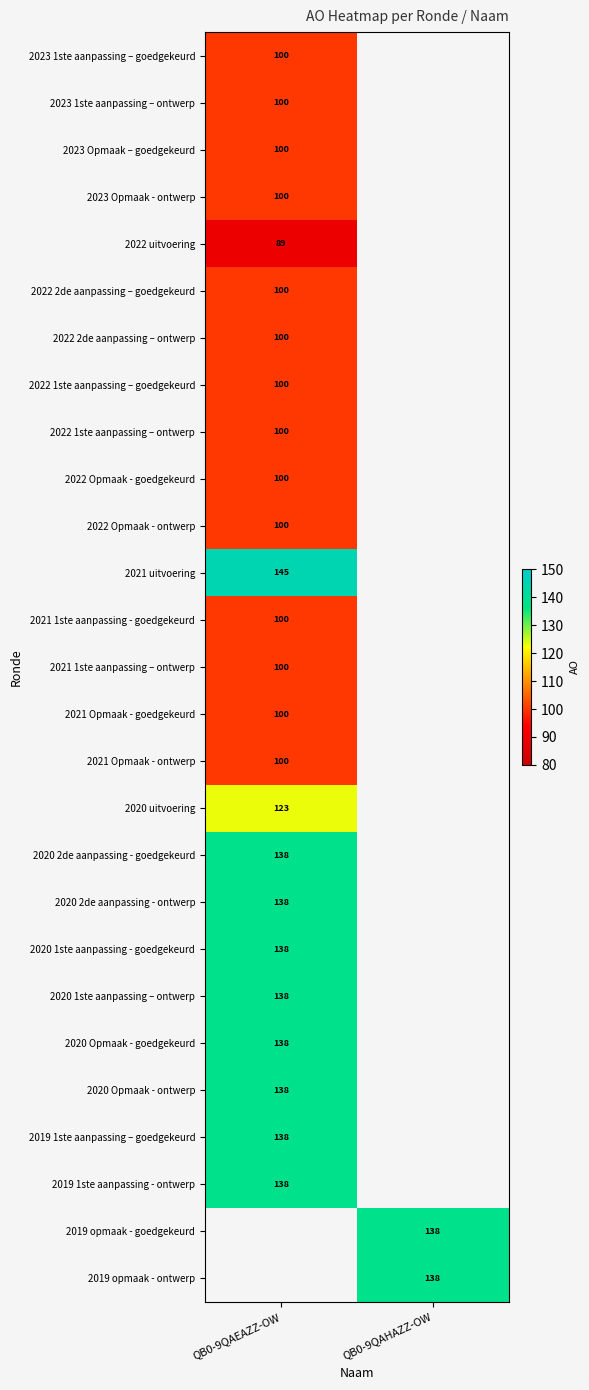

Which category has the highest value across all series?

QB0-9QAEAZZ-OW